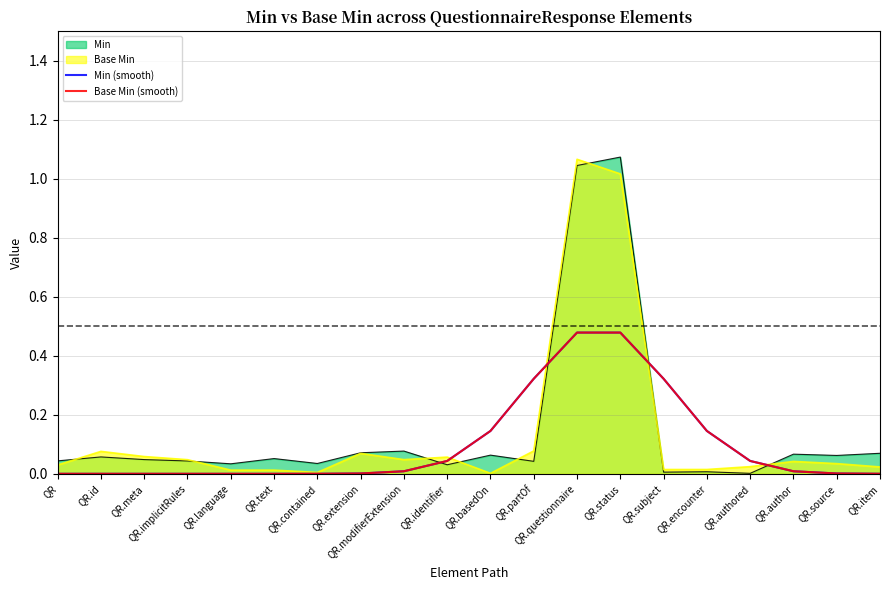

The Base Min (smooth) series shows 0.2 at QR.meta. True or false?

False